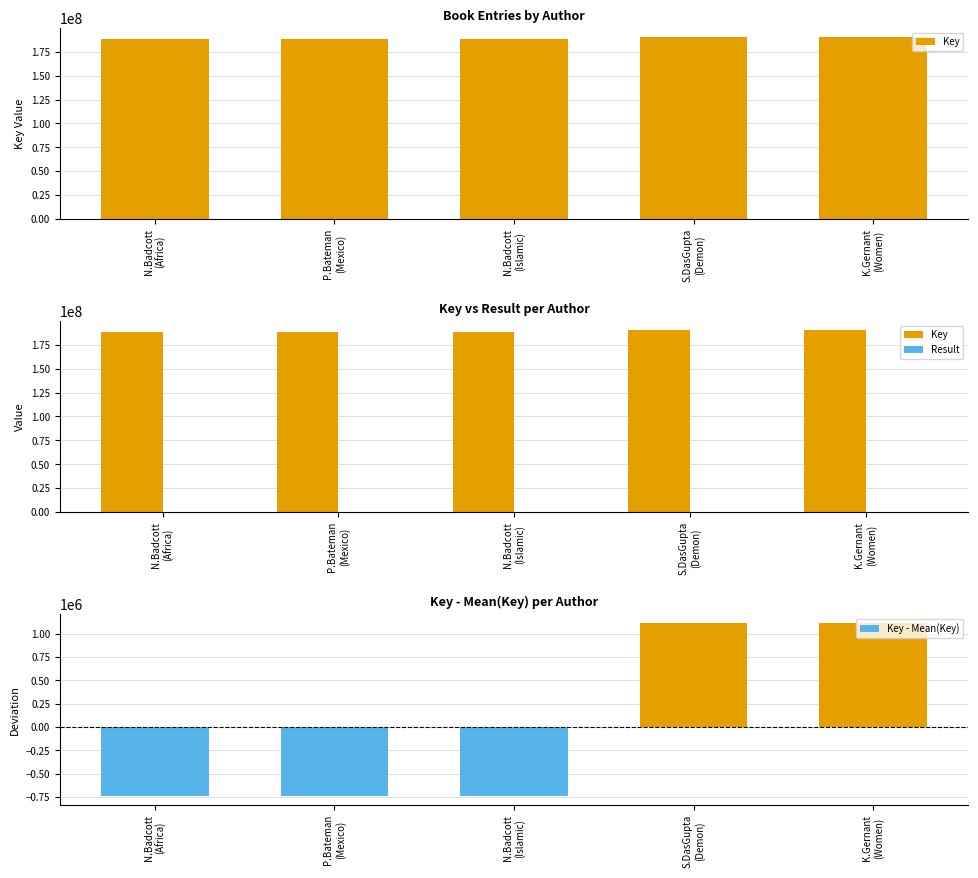

The value of Key at N.Badcott
(Africa) is 188545755.0. True or false?

True